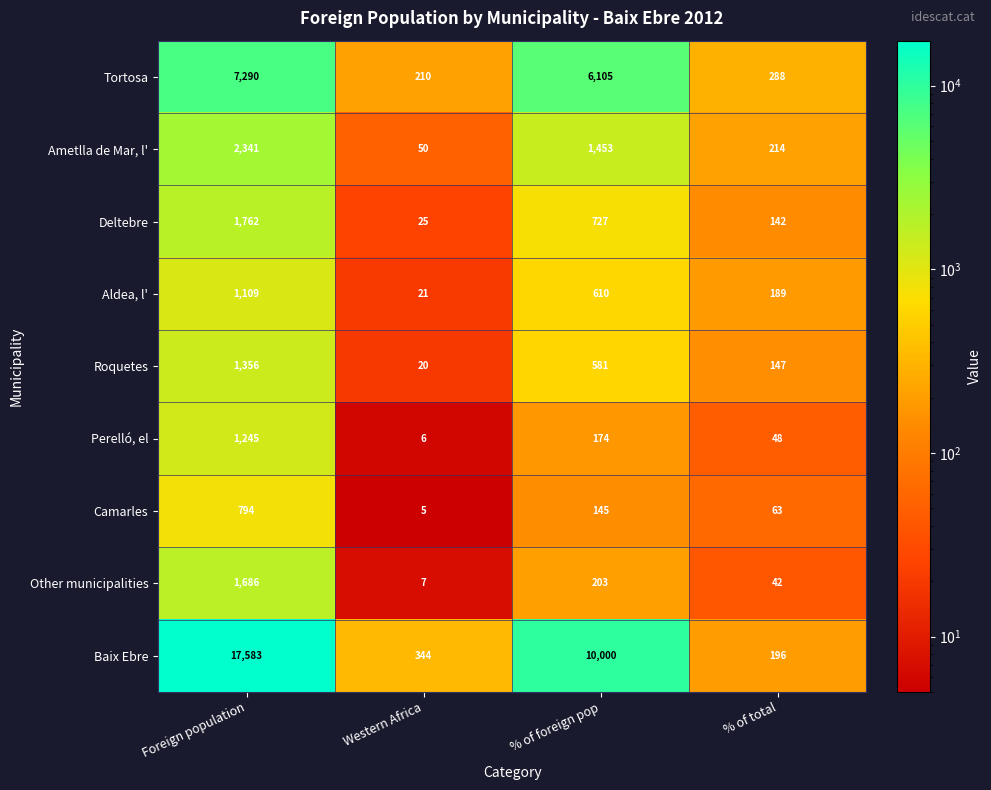

True or false: Tortosa has a value of 189 at % of total.

False